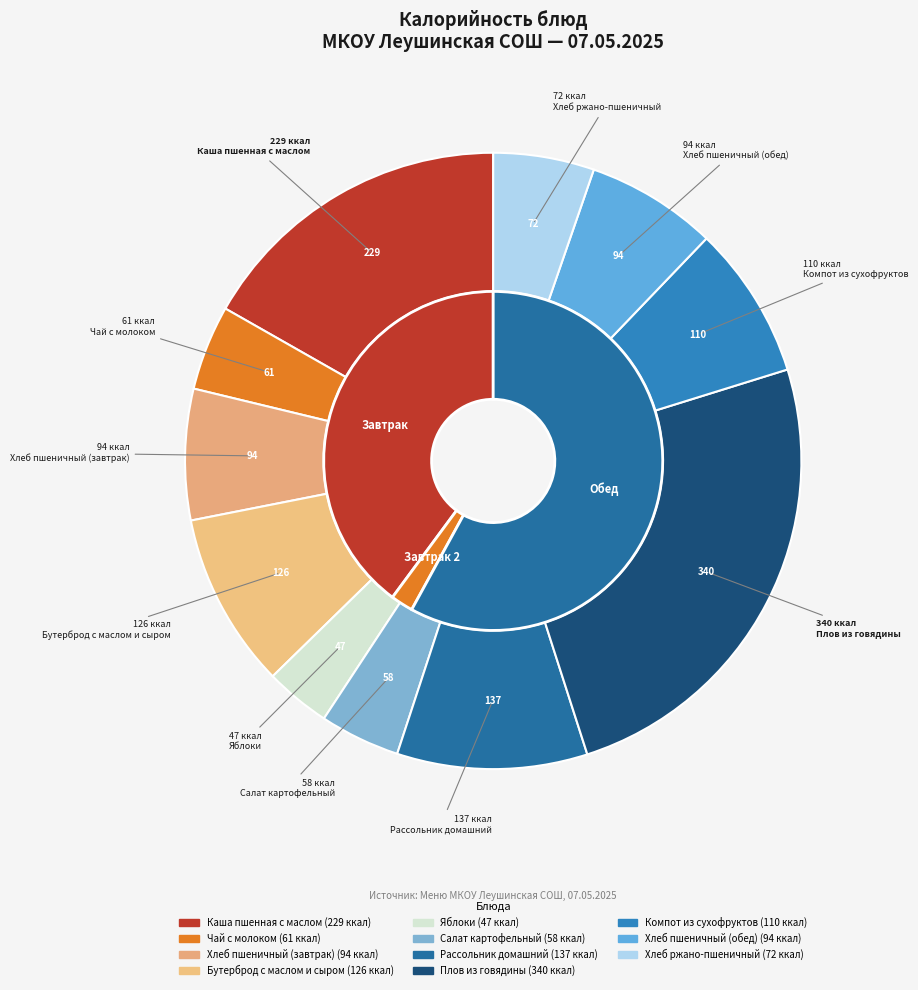

The Компот из сухофруктов slice represents 8% of the pie. True or false?

True